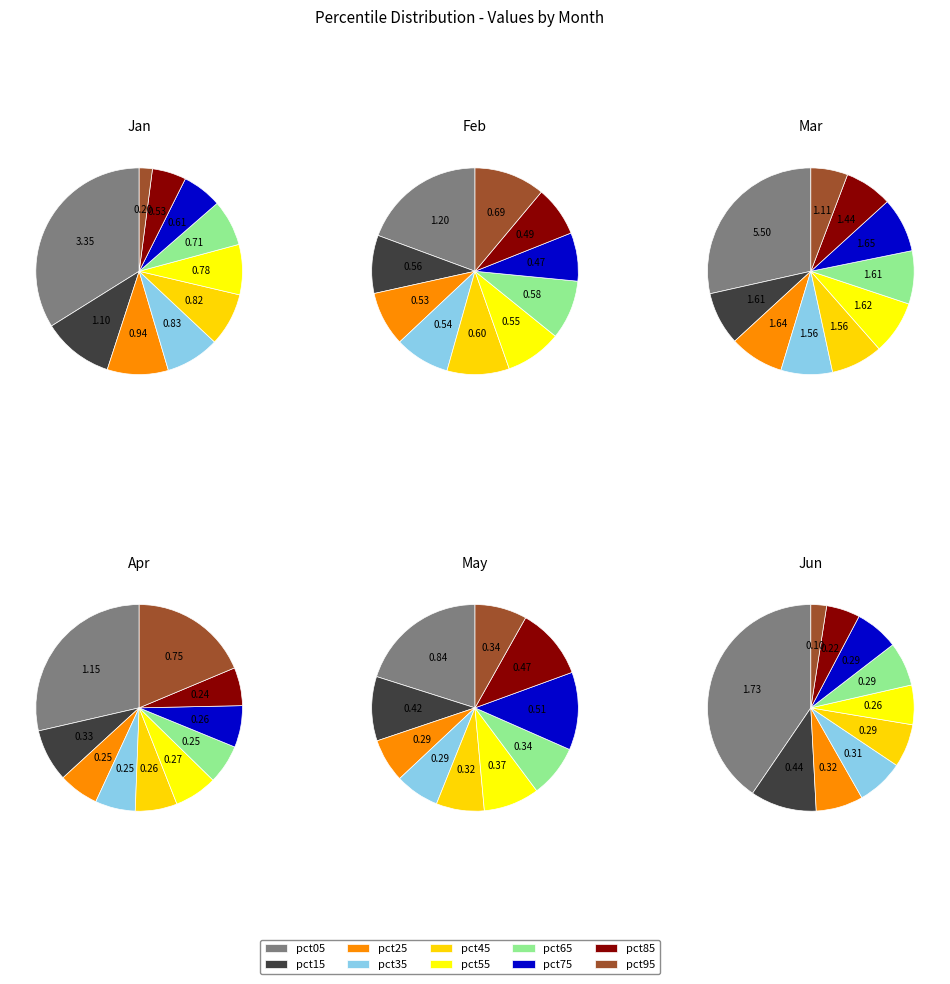

True or false: pct55 accounts for 8% of the total.

True